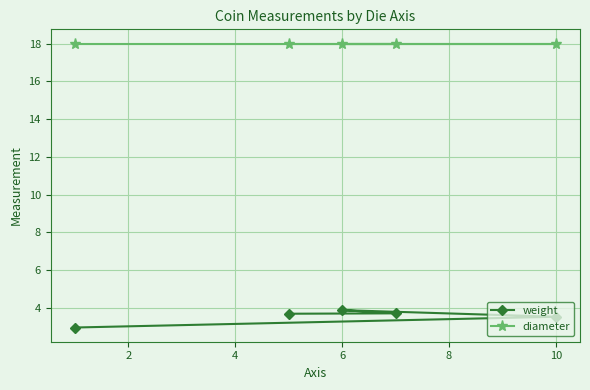

How many interior local peaks does the weight series have?

1